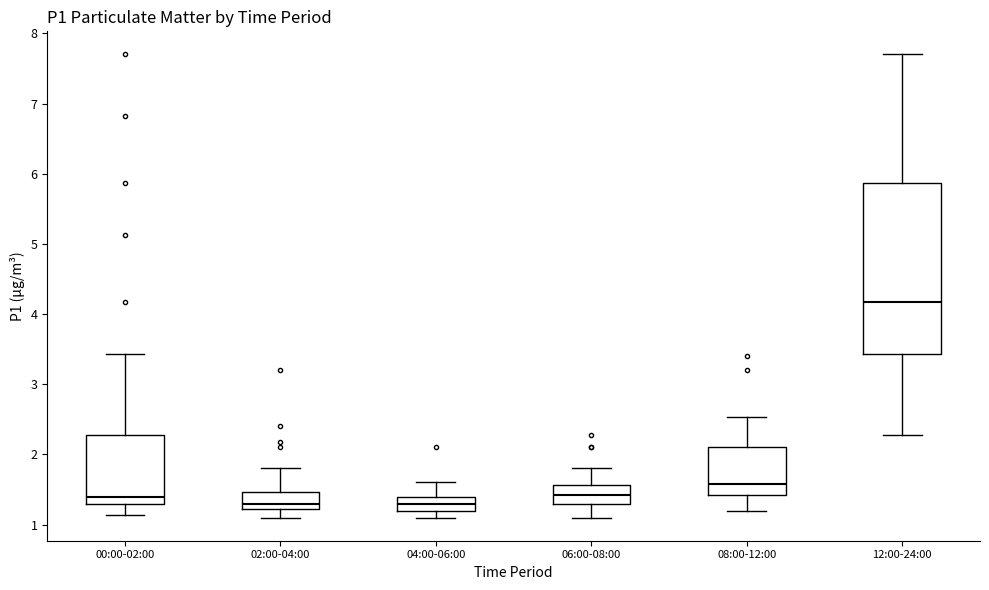

Which box has the highest median line?

12:00-24:00